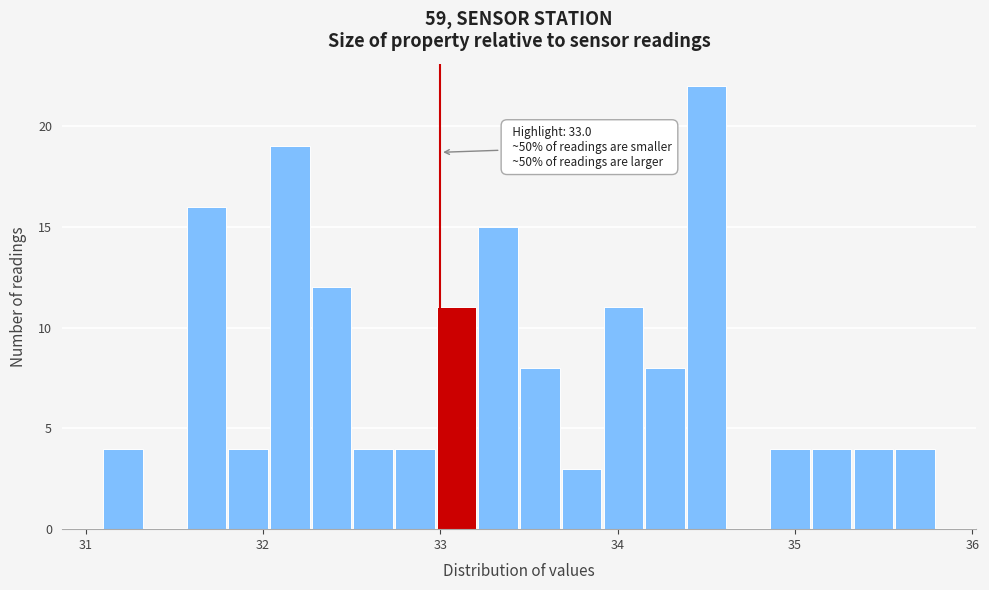

Read against the x-axis, roughly where is the centre of the tallest bar?

34.5